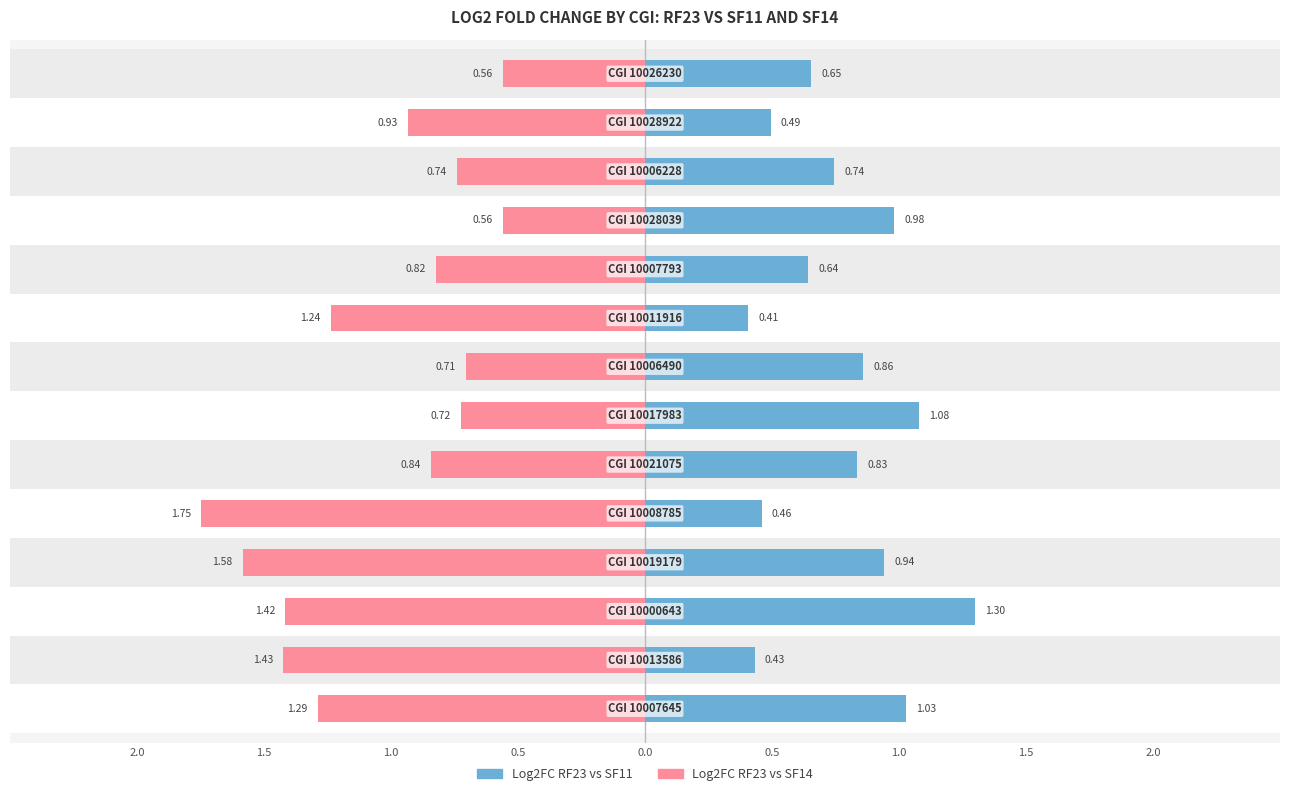

Reading left to right, what are all the values shown in this chart?

Log2FC RF23 vs SF11: 1.0	0.4	1.3	0.9	0.5	0.8	1.1	0.9	0.4	0.6	1.0	0.7	0.5	0.7
Log2FC RF23 vs SF14: -1.3	-1.4	-1.4	-1.6	-1.7	-0.8	-0.7	-0.7	-1.2	-0.8	-0.6	-0.7	-0.9	-0.6